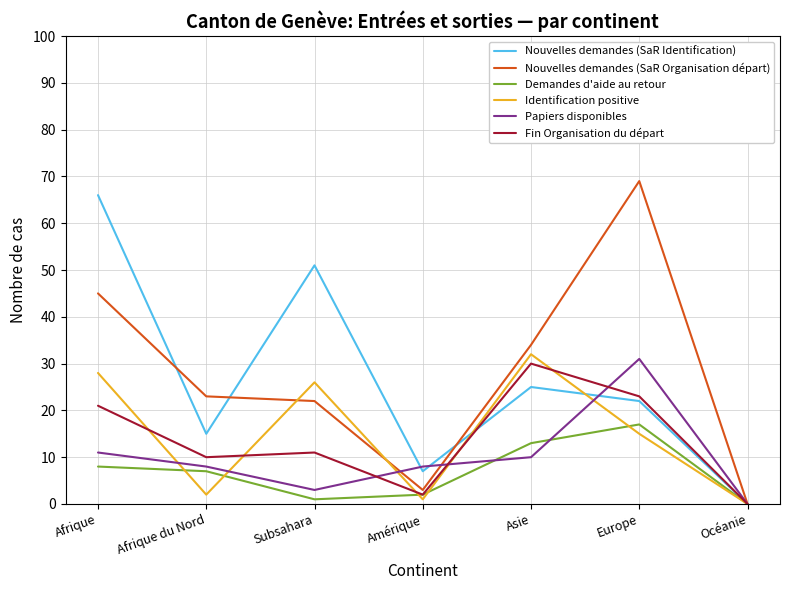

Is the value of Nouvelles demandes (SaR Identification) at Europe greater than the value of Fin Organisation du départ at Europe?

No